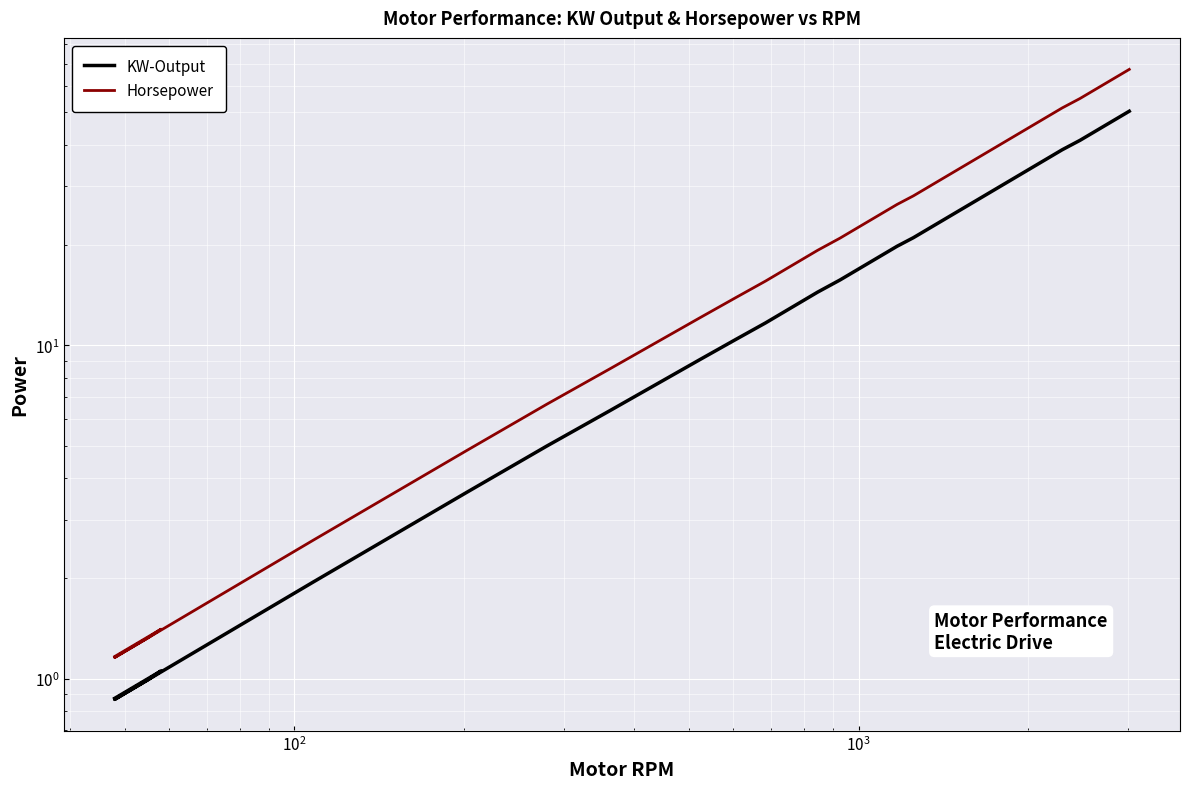

Is it true that KW-Output equals 19.0 at 30?

False